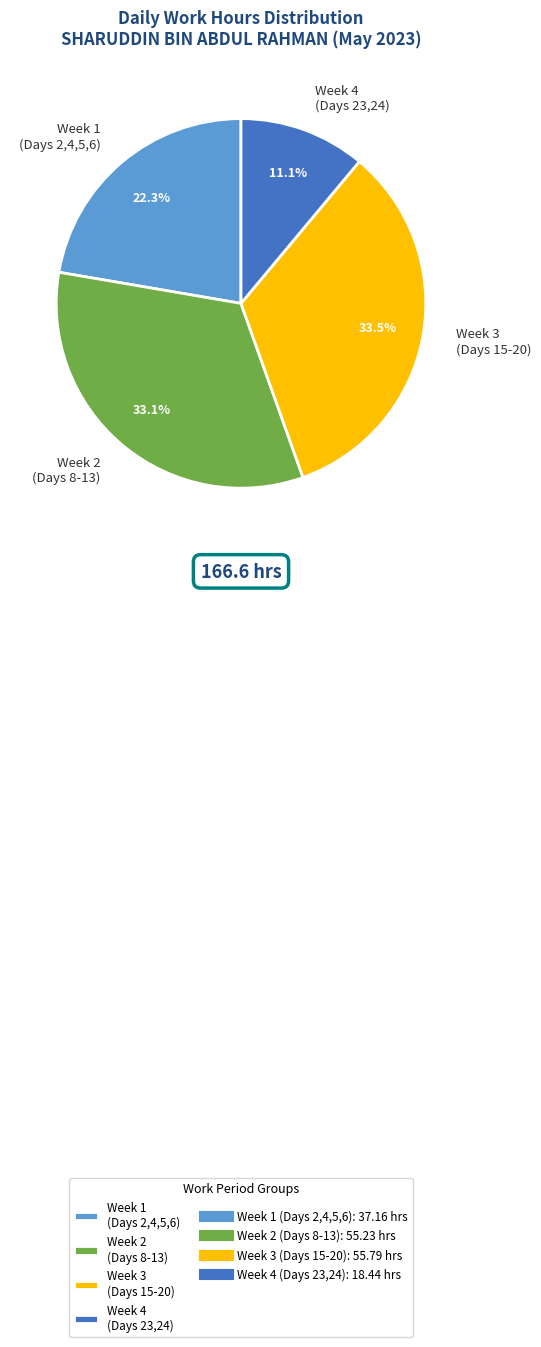

How many segments does this pie chart have?

4